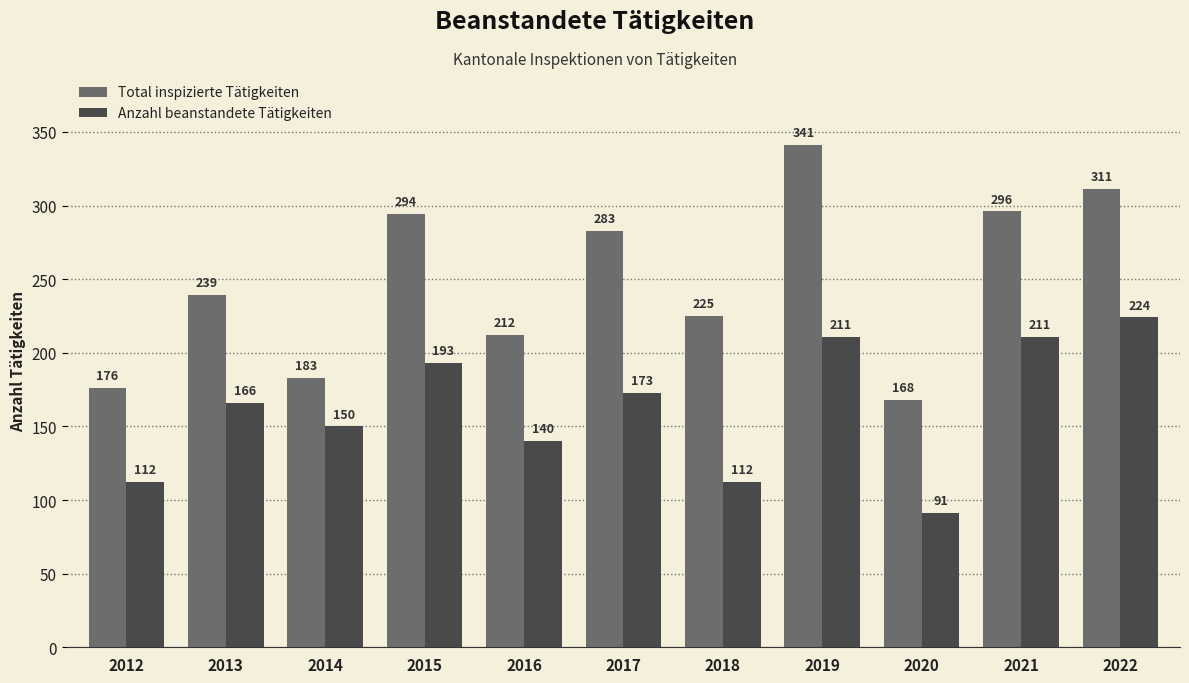

Reading left to right, extract all data points from this chart.

Total inspizierte Tätigkeiten: 2012=176	2013=239	2014=183	2015=294	2016=212	2017=283	2018=225	2019=341	2020=168	2021=296	2022=311
Anzahl beanstandete Tätigkeiten: 2012=112	2013=166	2014=150	2015=193	2016=140	2017=173	2018=112	2019=211	2020=91	2021=211	2022=224